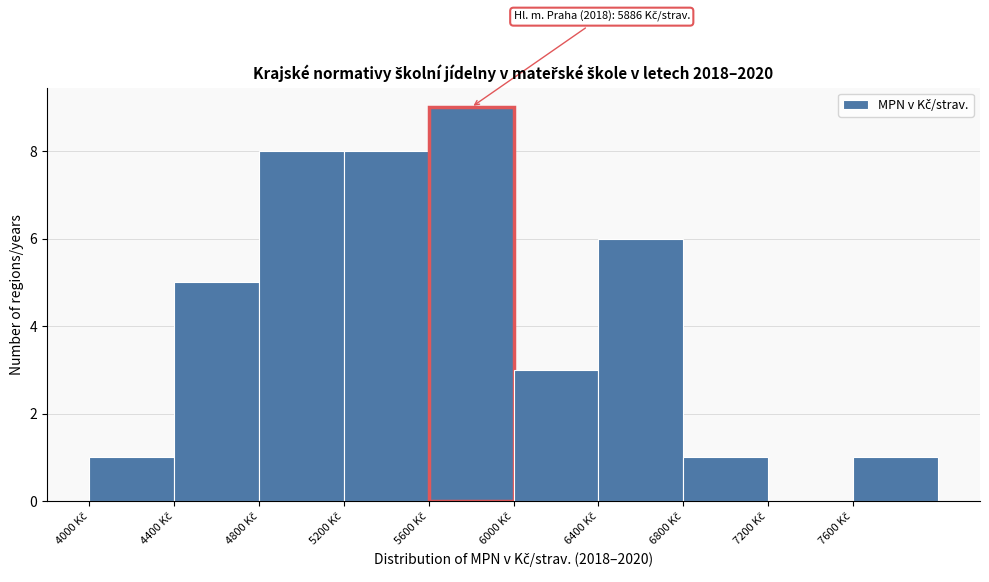

Which range on the x-axis has the tallest bar?

5600 to 6000